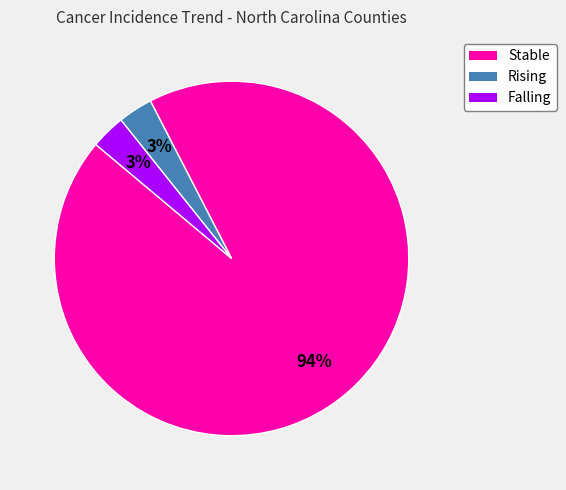

Do Rising and Falling together represent more than half of the pie?

No